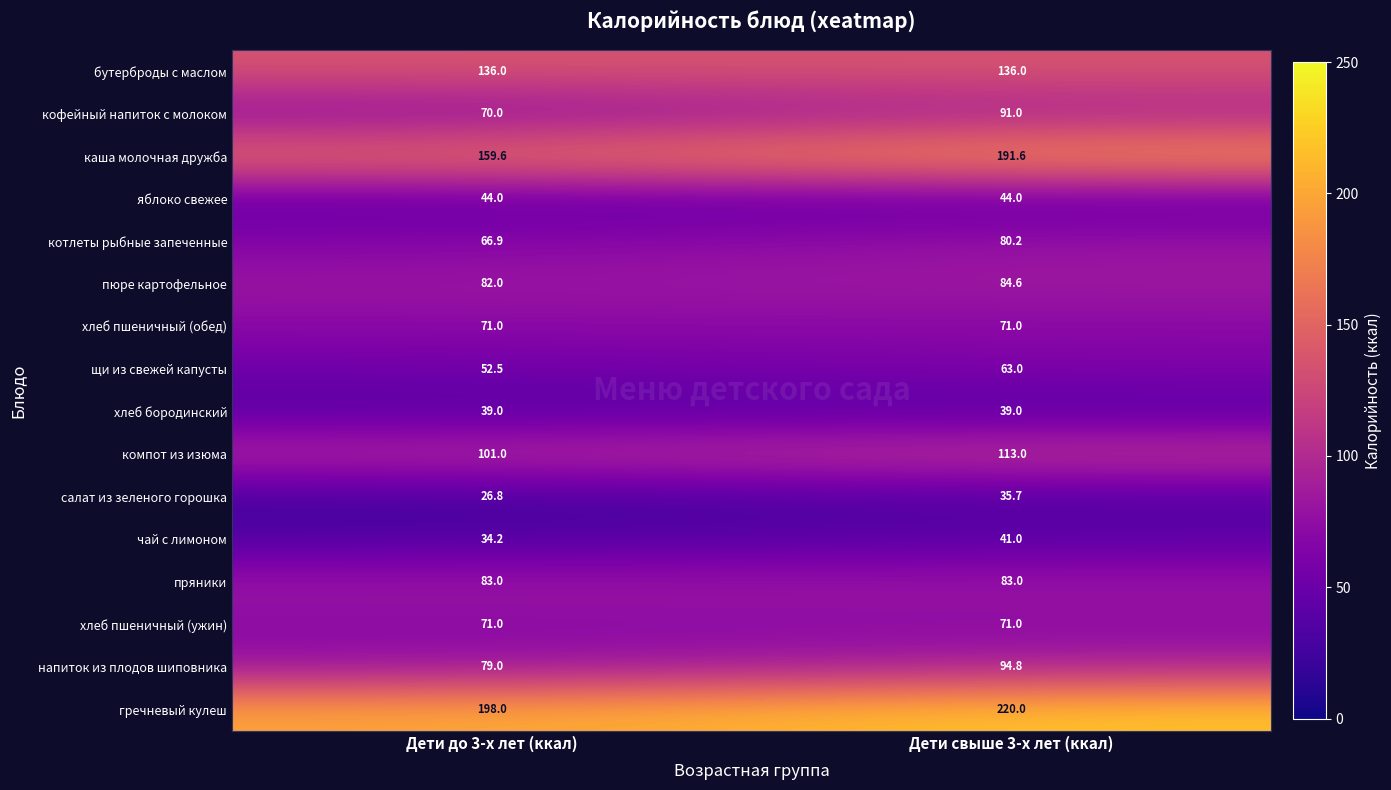

Which series has the largest range (max minus min)?

каша молочная дружба